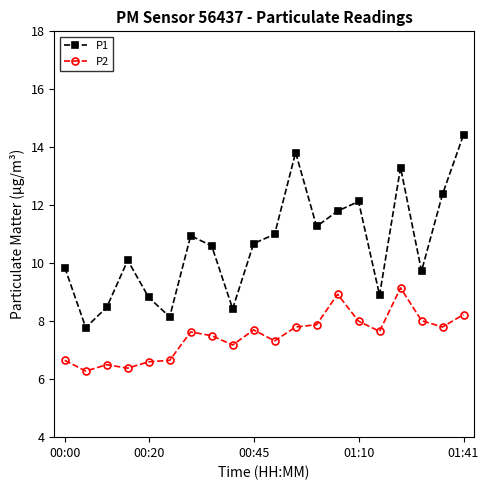

What is the average value of the P2 series?

7.5